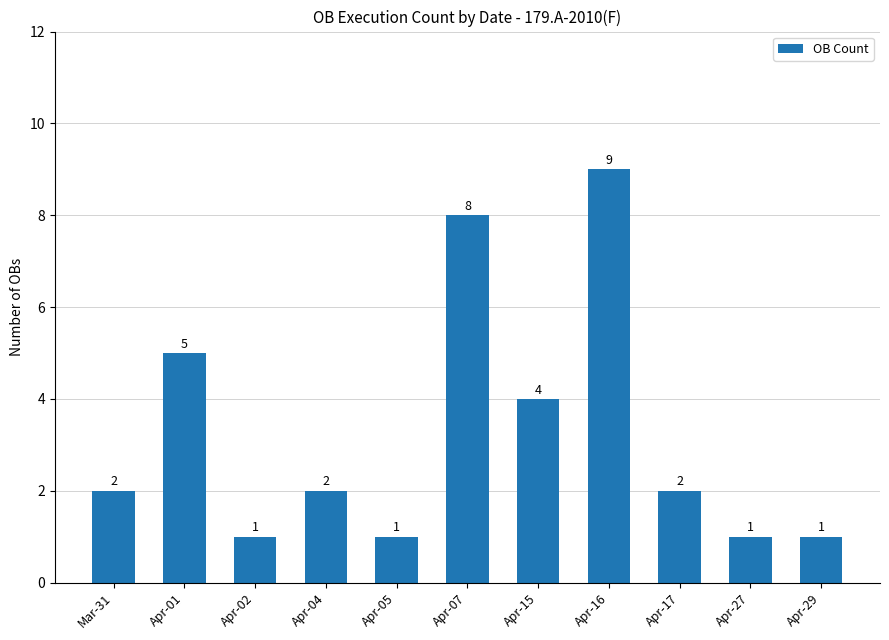

What is the sum of all values?

36